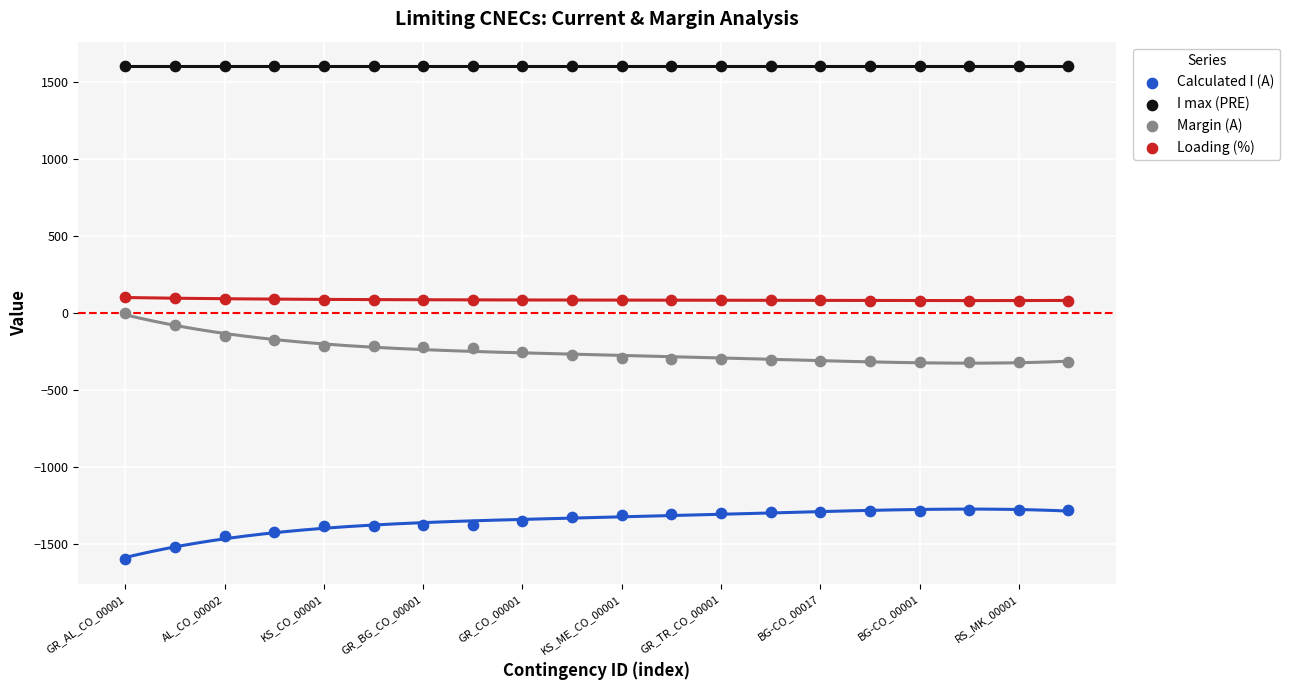

Which series contains the lowest Y value?

Calculated I (A)